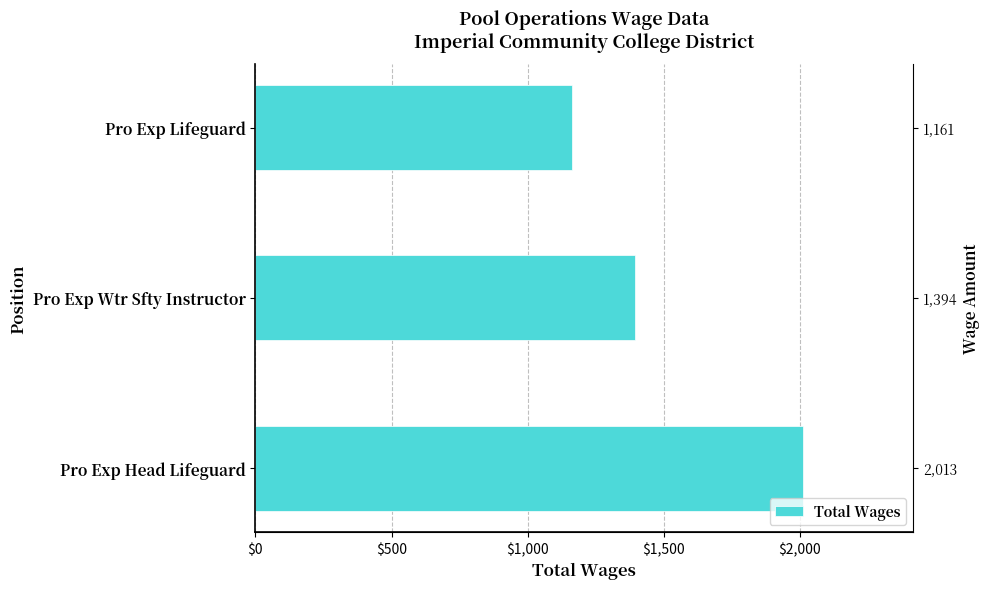

How many categories are shown in the chart?

3